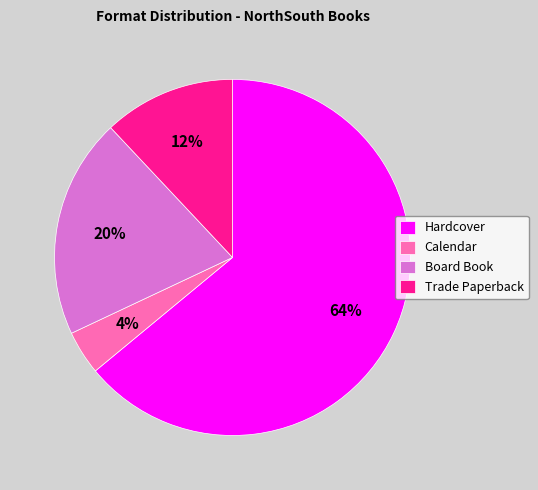

Is the sum of Calendar and Hardcover greater than half?

Yes